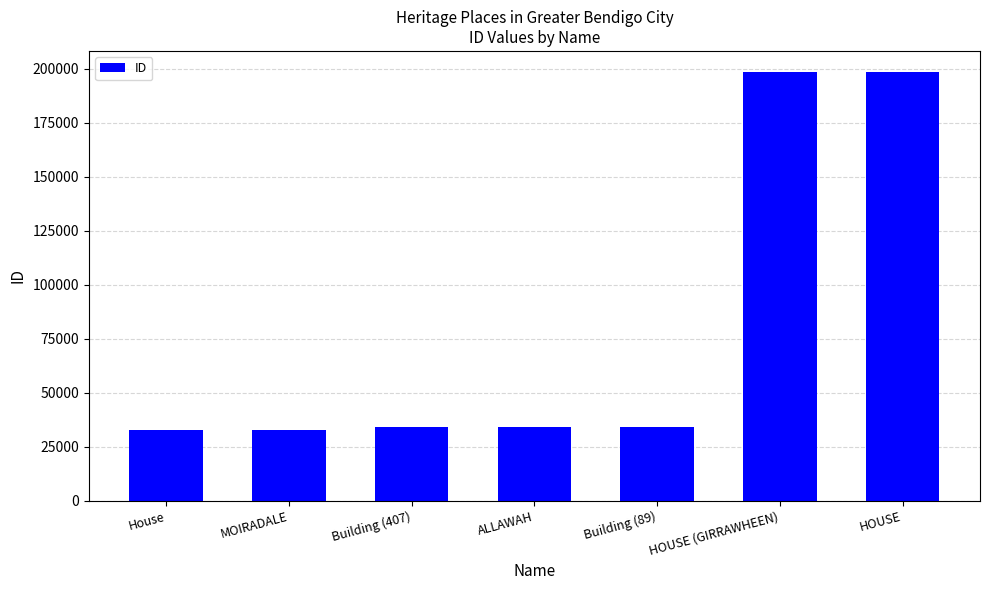

How many bars are there in total?

7